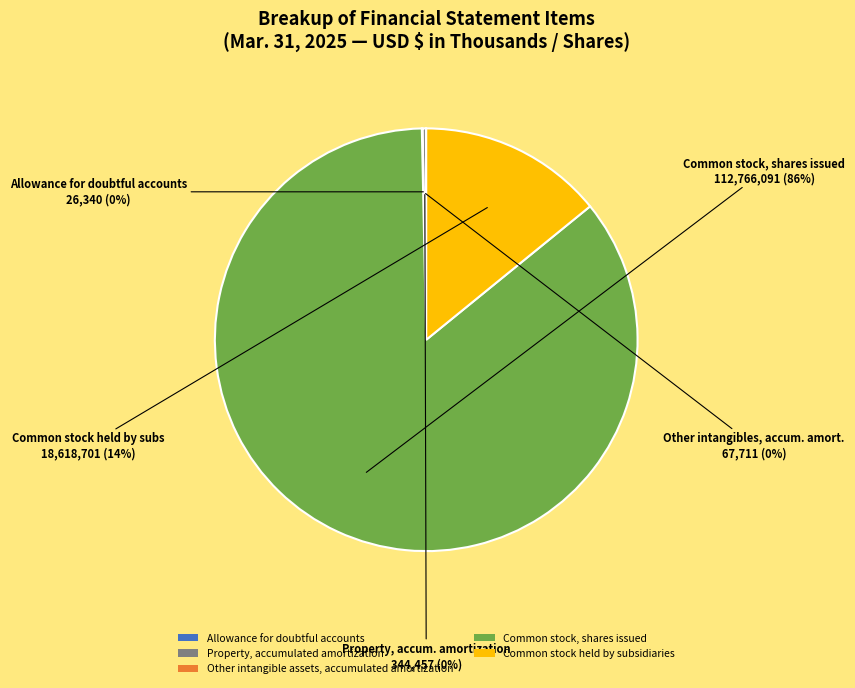

True or false: Common stock held by subsidiaries accounts for 1% of the total.

False